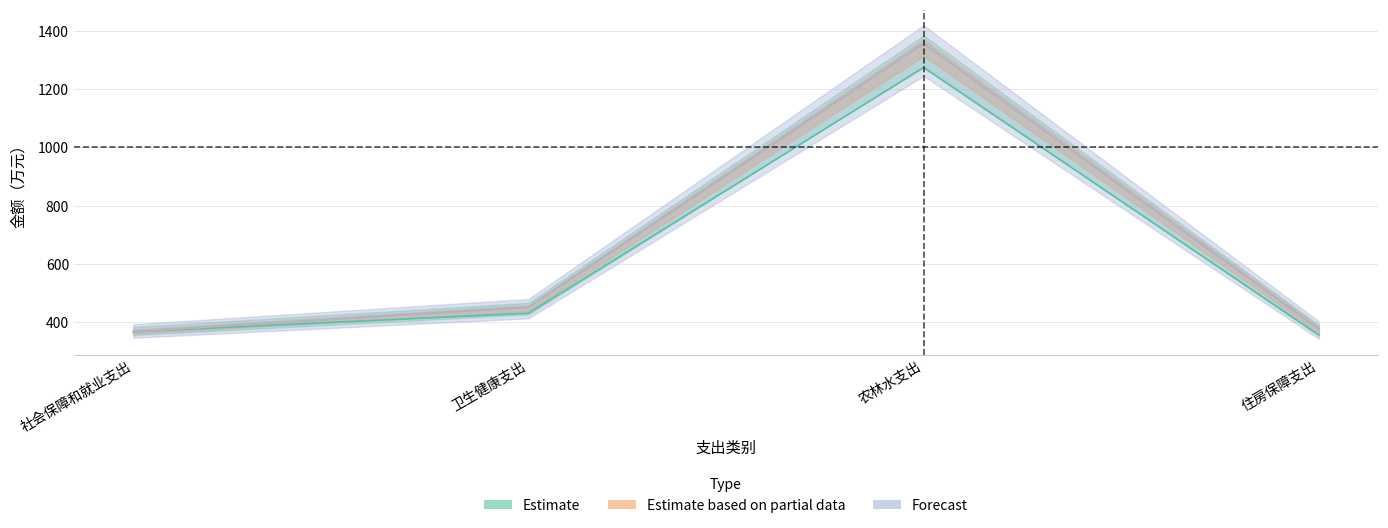

At which category is the sum across all series the highest?

农林水支出